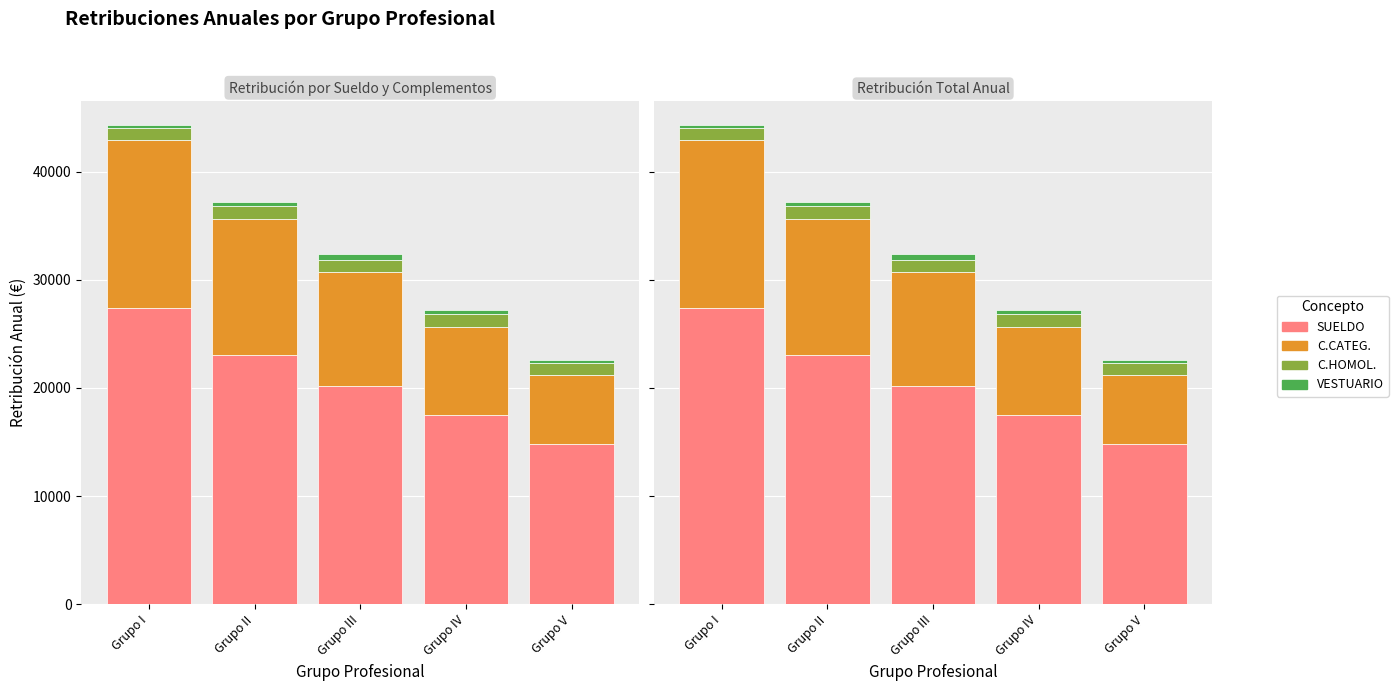

At how many categories does at least one series exceed 11985?

5